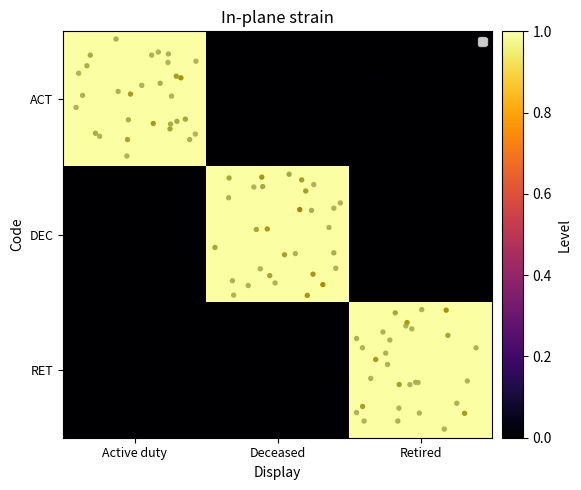

Which has a higher value, Deceased or Retired?

Deceased